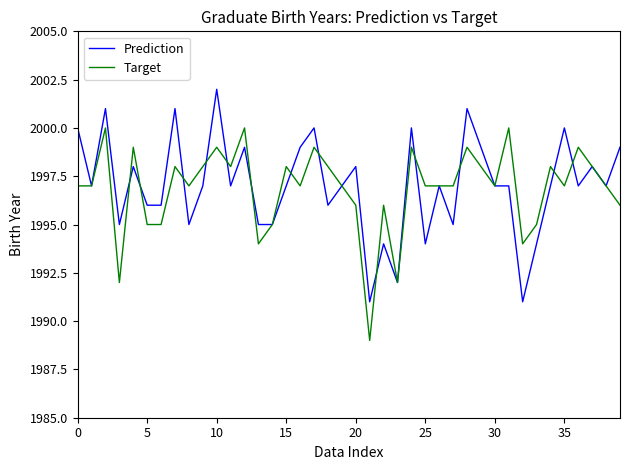

Reading left to right, what are all the values shown in this chart?

Prediction: 2000	1997	2001	1995	1998	1996	1996	2001	1995	1997	2002	1997	1999	1995	1995	1997	1999	2000	1996	1997	1998	1991	1994	1992	2000	1994	1997	1995	2001	1999	1997	1997	1991	1994	1997	2000	1997	1998	1997	1999
Target: 1997	1997	2000	1992	1999	1995	1995	1998	1997	1998	1999	1998	2000	1994	1995	1998	1997	1999	1998	1997	1996	1989	1996	1992	1999	1997	1997	1997	1999	1998	1997	2000	1994	1995	1998	1997	1999	1998	1997	1996